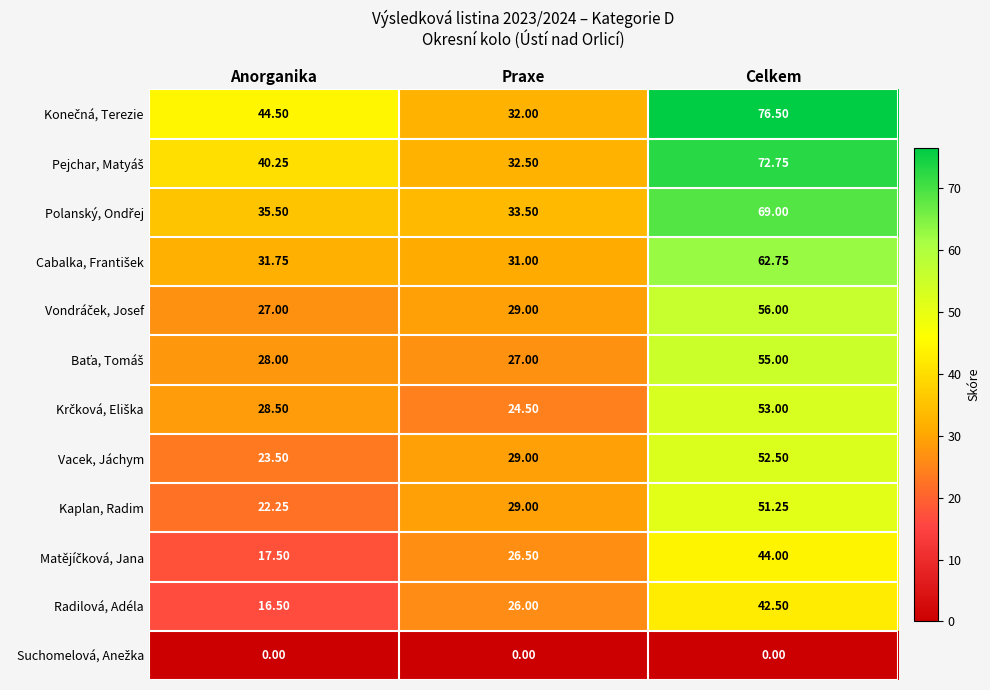

Which series has the largest total across all categories?

Konečná, Terezie